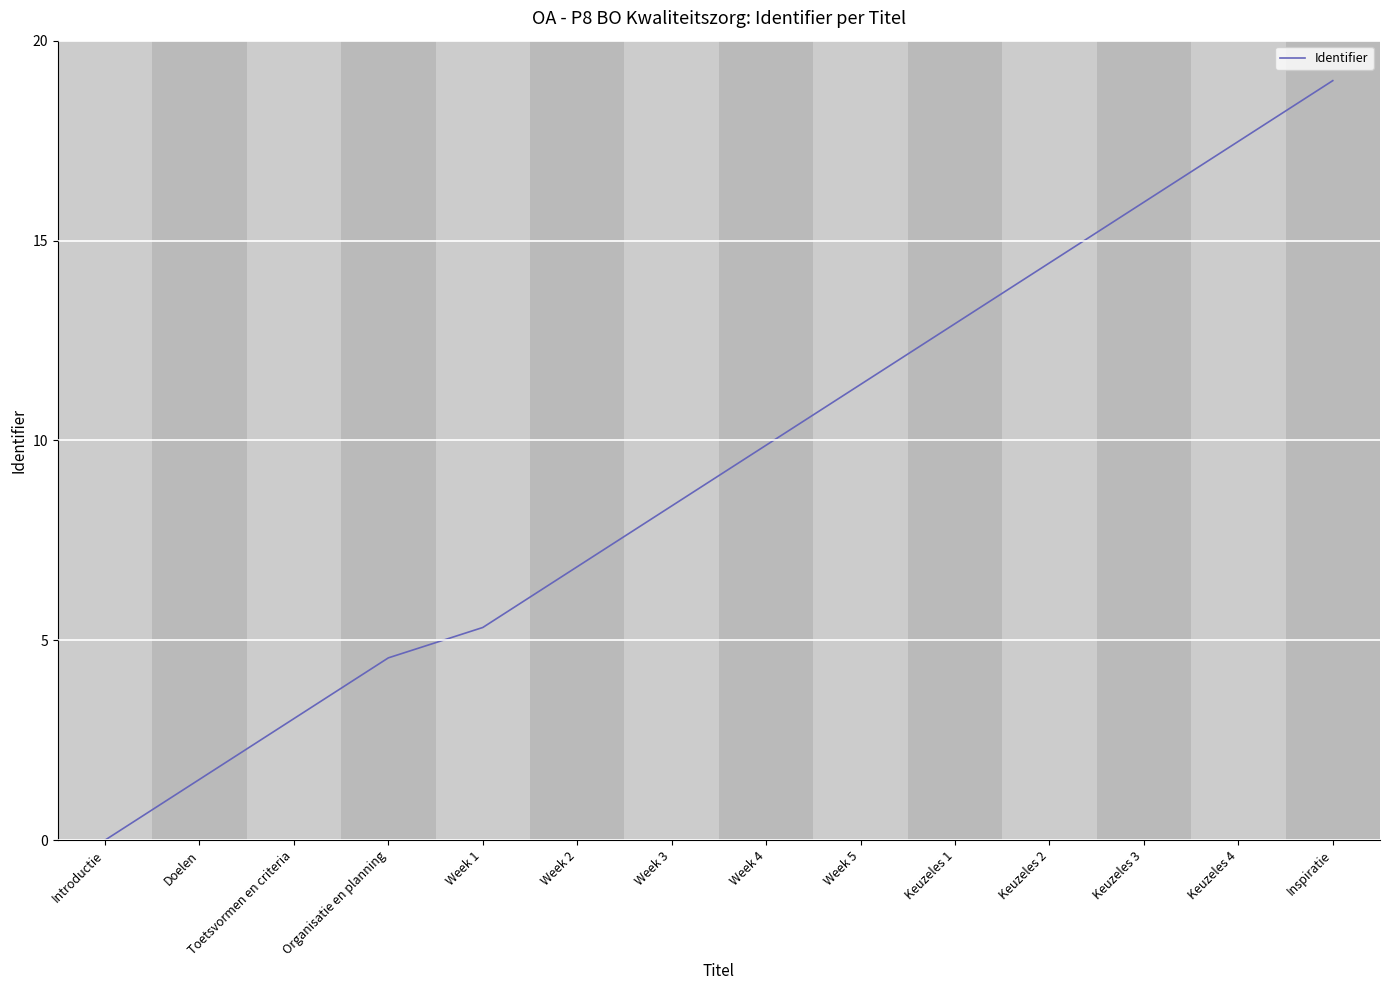

Which category has the highest value across all series?

Inspiratie